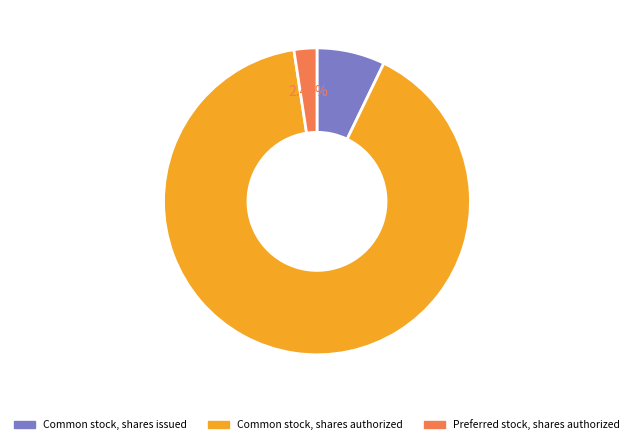

The Common stock, shares issued slice represents 7% of the pie. True or false?

True